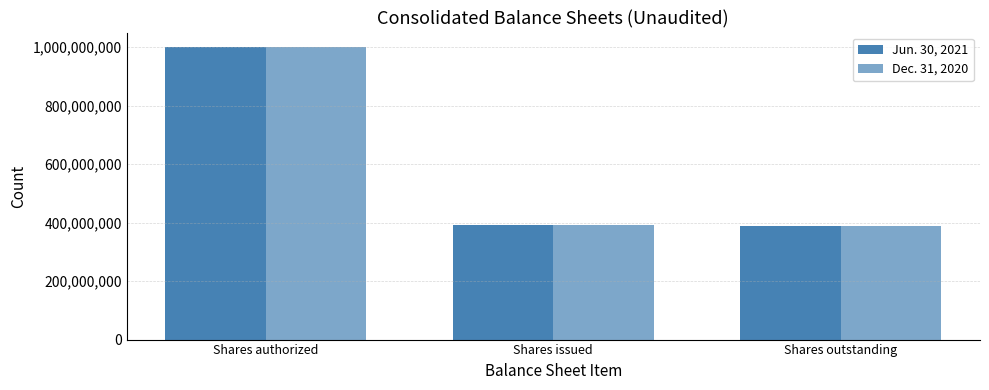

What is the value of the Dec. 31, 2020 bar at the 1st from the left?

1000000000